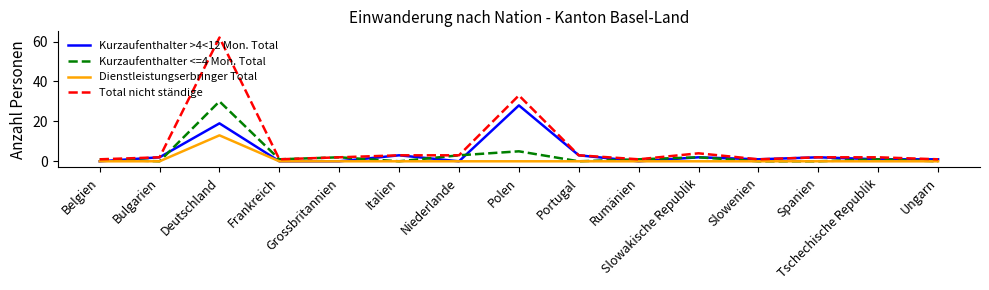

The value of Dienstleistungserbringer Total at Frankreich is -8. True or false?

False